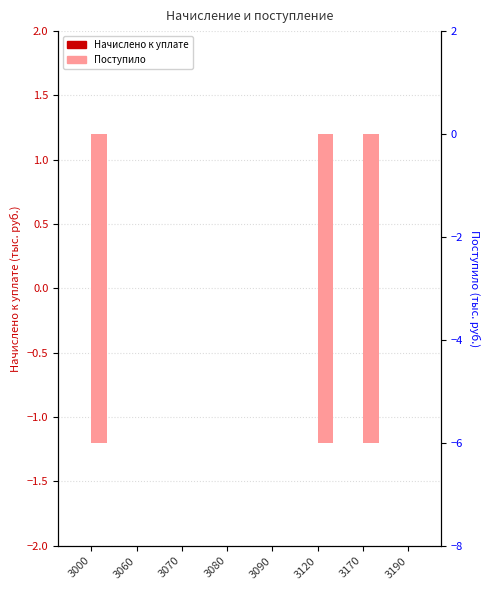

Reading right to left, what are all the values shown in this chart?

Начислено к уплате: 3190=0	3170=0	3120=0	3090=0	3080=0	3070=0	3060=0	3000=0
Поступило: 3190=0	3170=-6	3120=-6	3090=0	3080=0	3070=0	3060=0	3000=-6